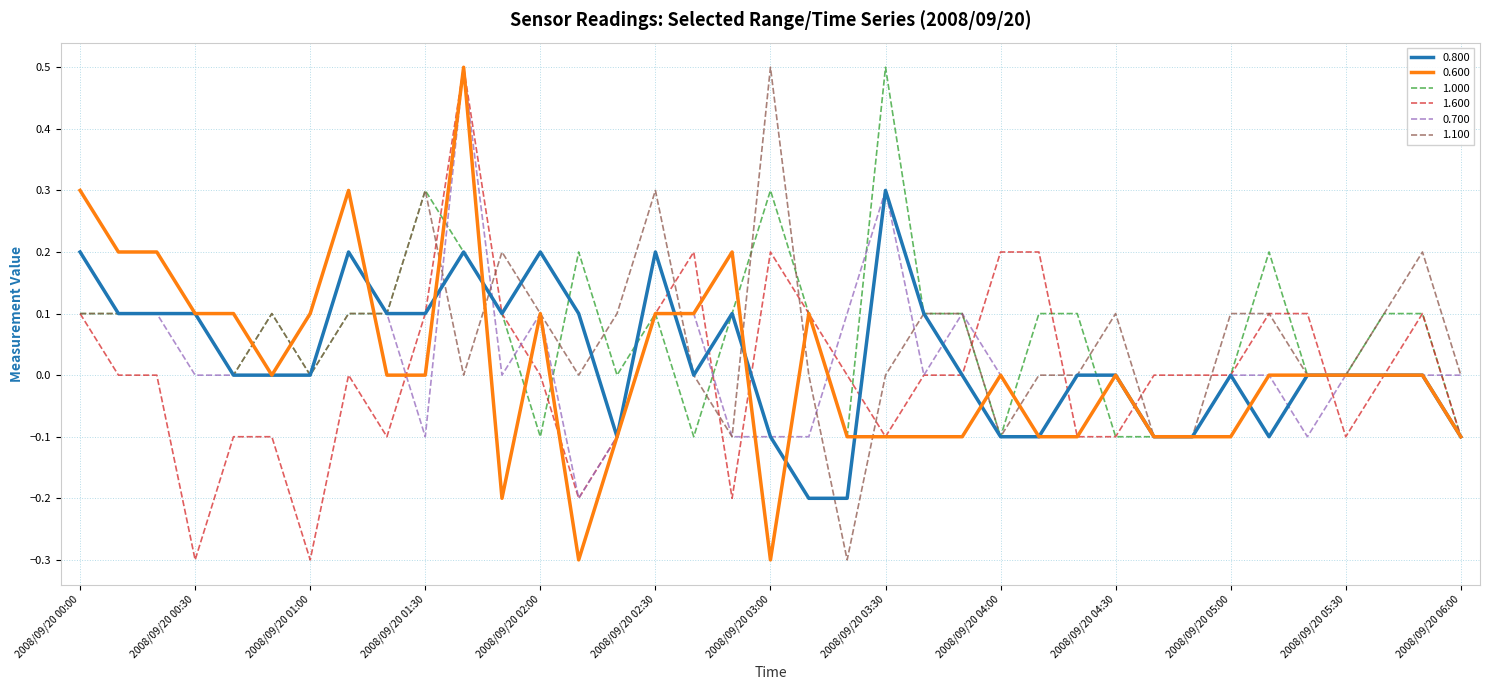

What is the maximum value for 1.000?

0.5